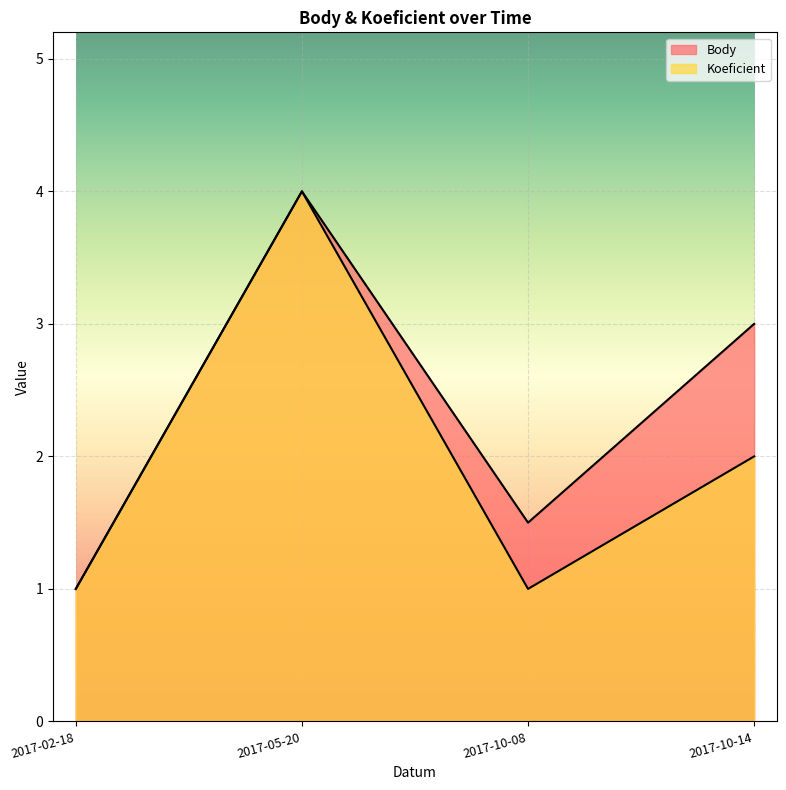

What position from the right is 2017-02-18?

4